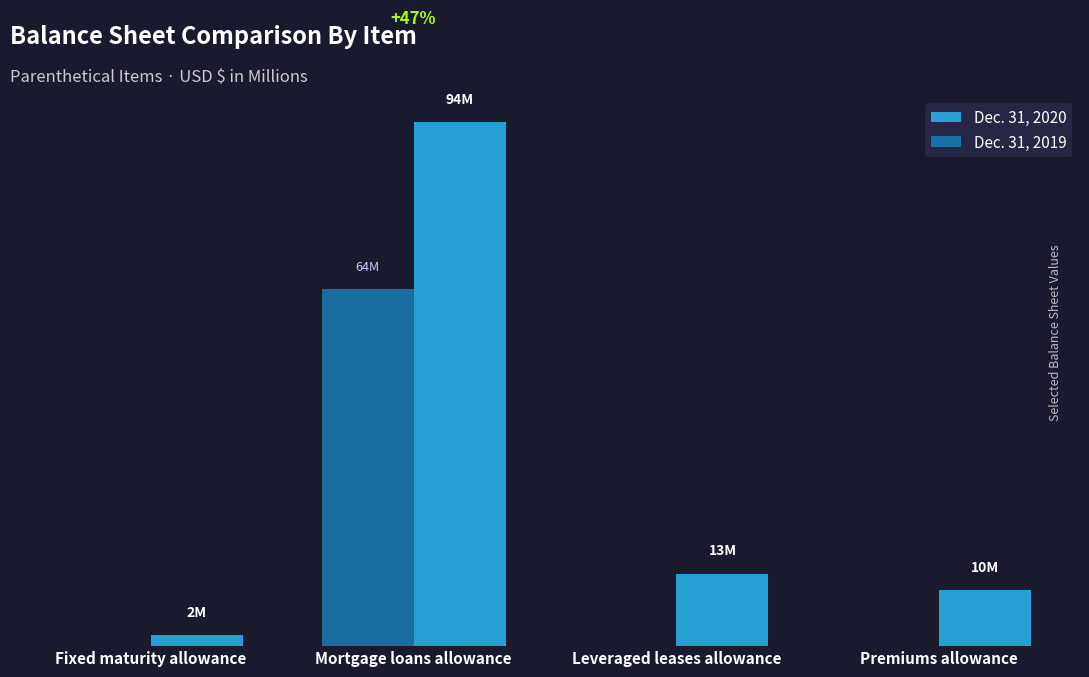

Rank the series by their average value, from highest to lowest.

Dec. 31, 2020, Dec. 31, 2019